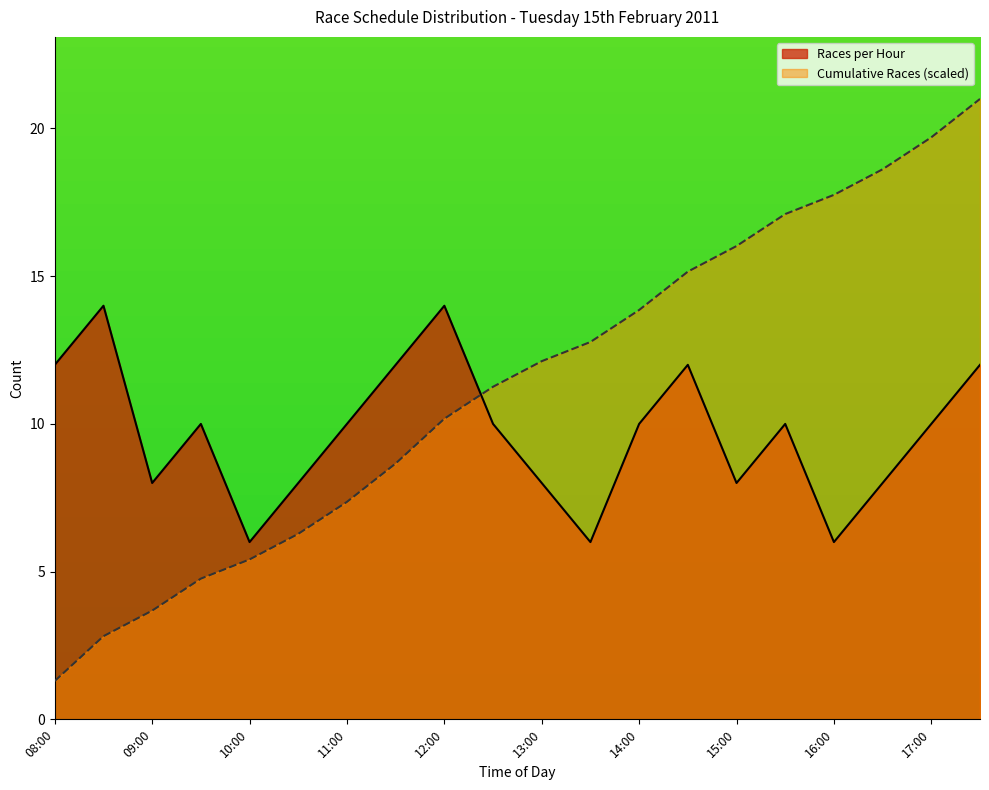

Which series has the largest total across all categories?

Cumulative Races (scaled)